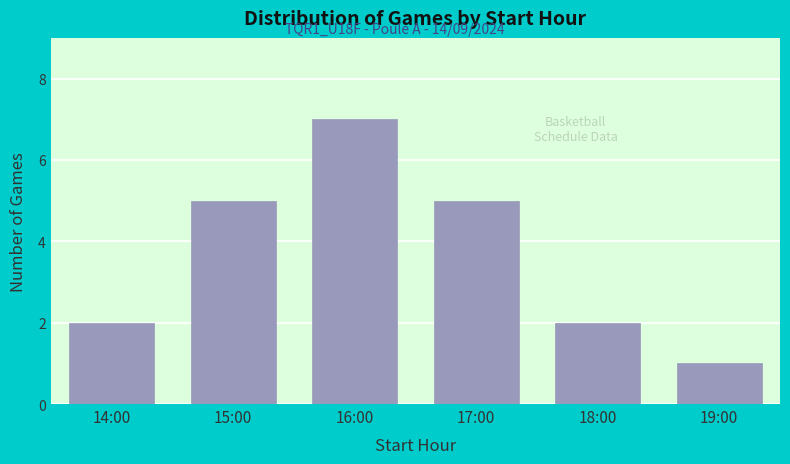

Reading right to left, what are all the values shown in this chart?

19:00=1	18:00=2	17:00=5	16:00=7	15:00=5	14:00=2